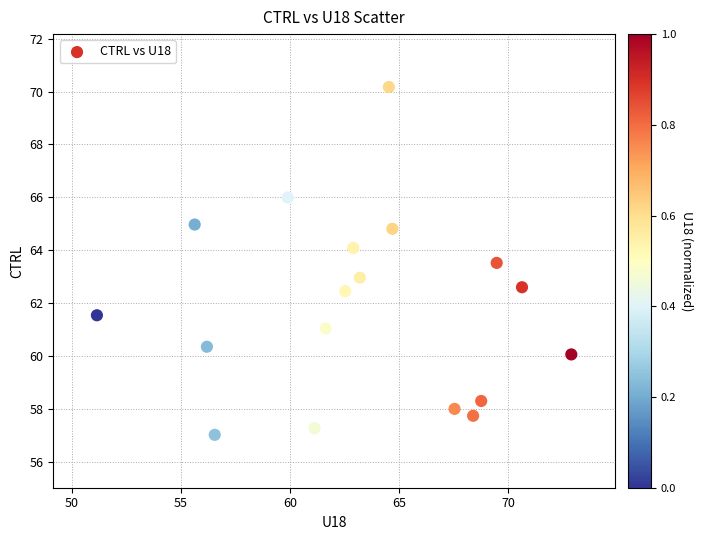

What is the range of X values (max minus min)?

21.7